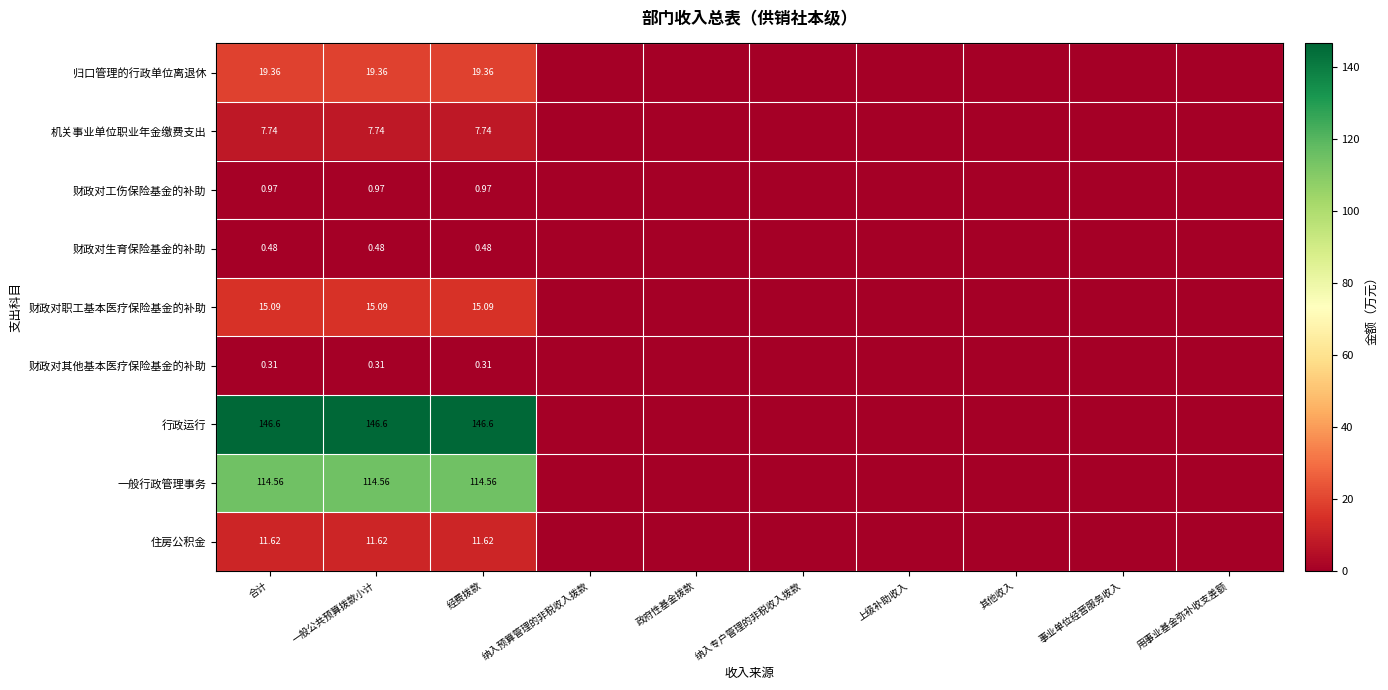

At 合计, list the series in order from largest to smallest.

行政运行, 一般行政管理事务, 归口管理的行政单位离退休, 财政对职工基本医疗保险基金的补助, 住房公积金, 机关事业单位职业年金缴费支出, 财政对工伤保险基金的补助, 财政对生育保险基金的补助, 财政对其他基本医疗保险基金的补助